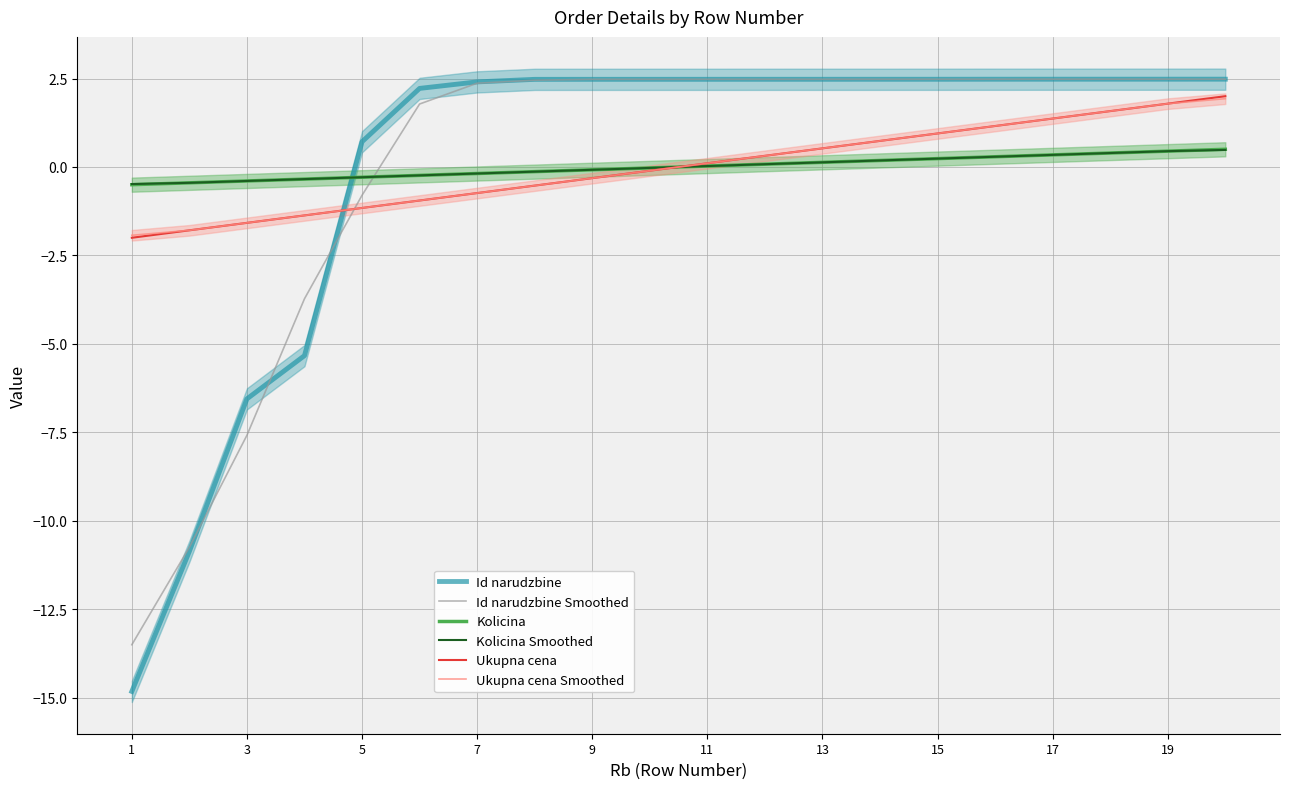

How many categories are shown in the chart?

20